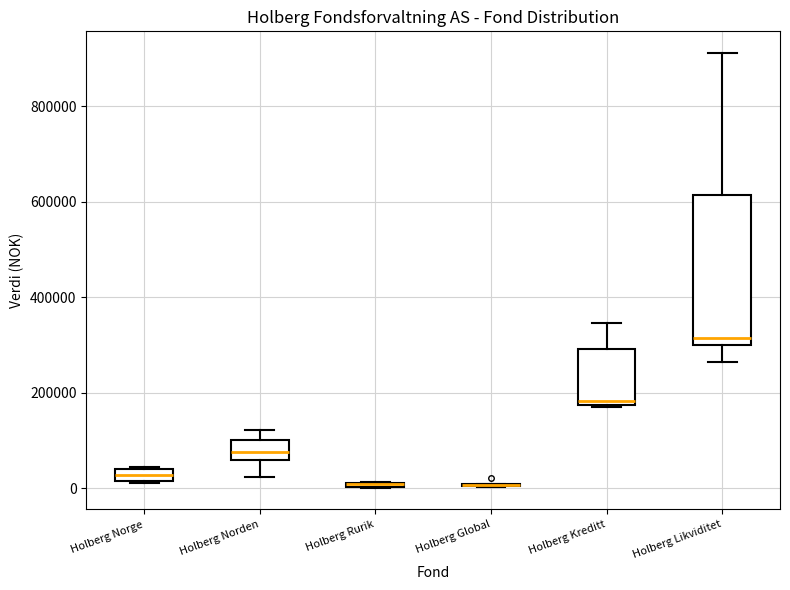

Where is the upper edge of the box for Holberg Rurik on the y-axis? The values are not printed on the chart, so give them approximately, as read against the axis.

20000